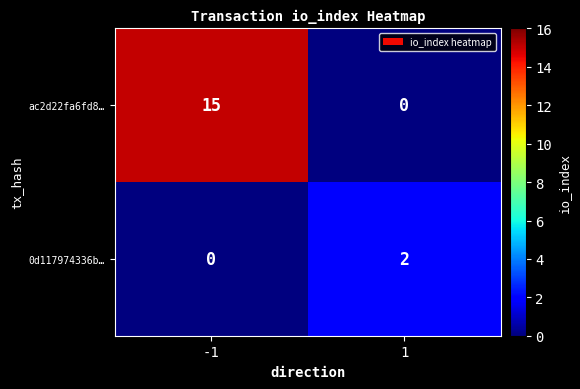

Reading left to right, what are all the values shown in this chart?

ac2d22fa6fd8…: 15	0
0d117974336b…: 0	2